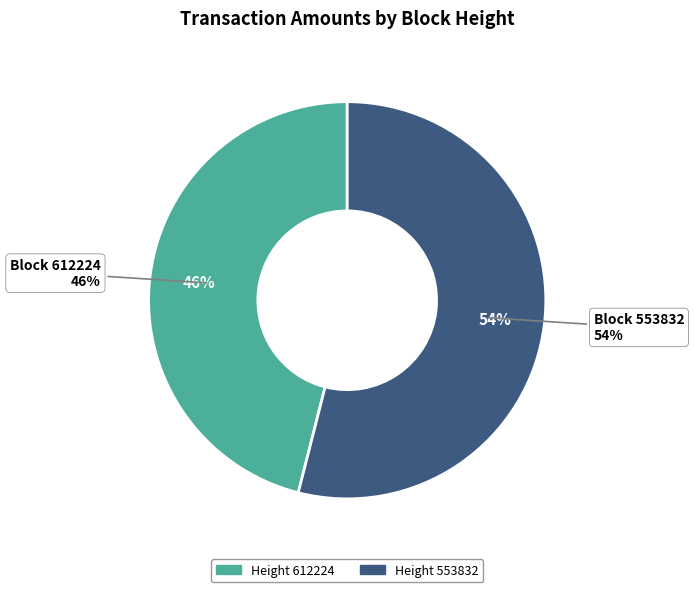

What is the majority slice?

553832